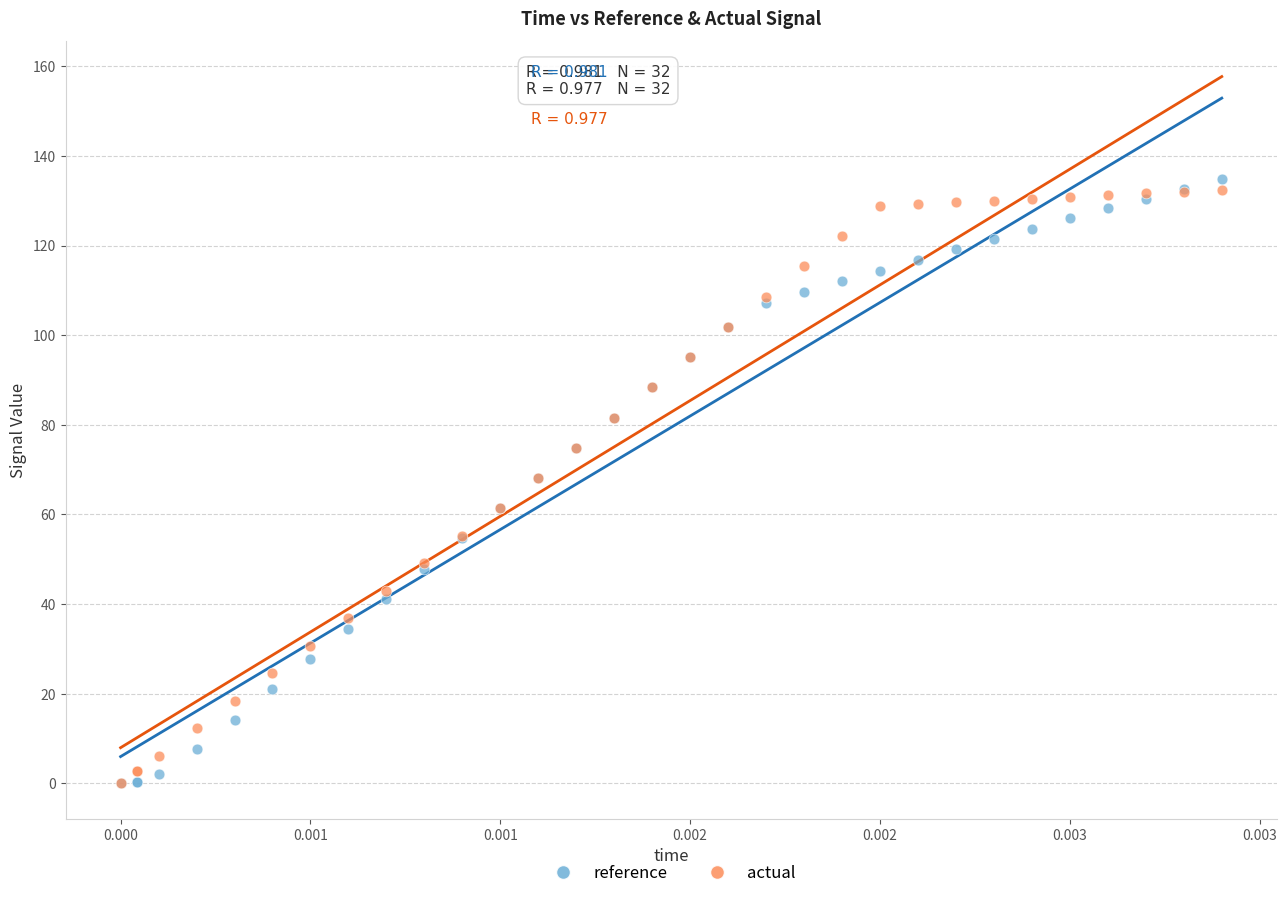

Which series has the largest Y range (max minus min)?

reference